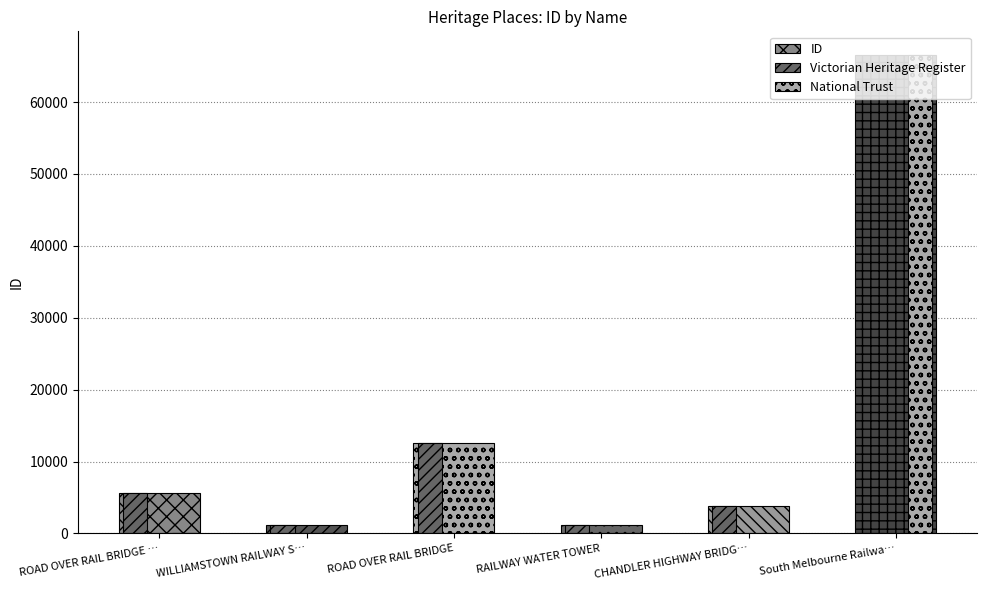

What is the total value across all series at WILLIAMSTOWN RAILWAY S…?

2446